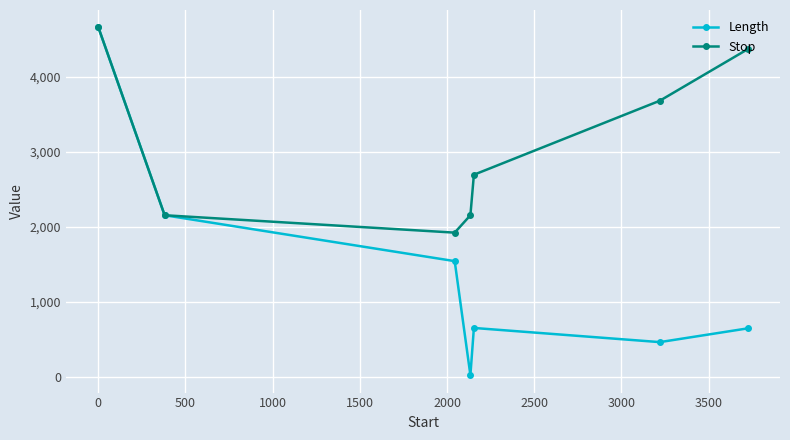

In Length, how many points are lower than both neighbors (excluding endpoints)?

2